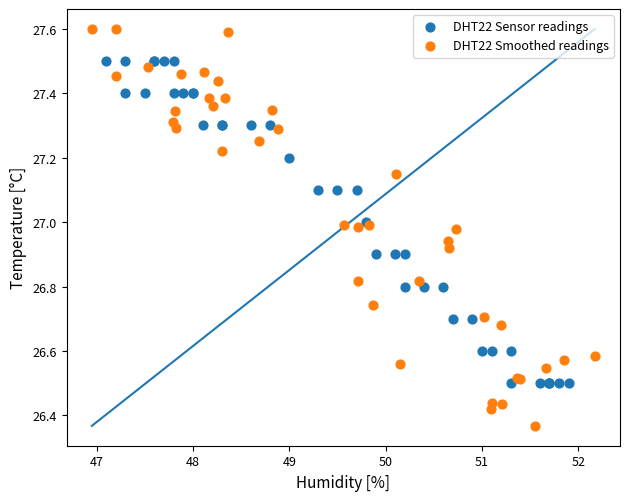

Which series has the widest spread of Y values?

DHT22 Smoothed readings